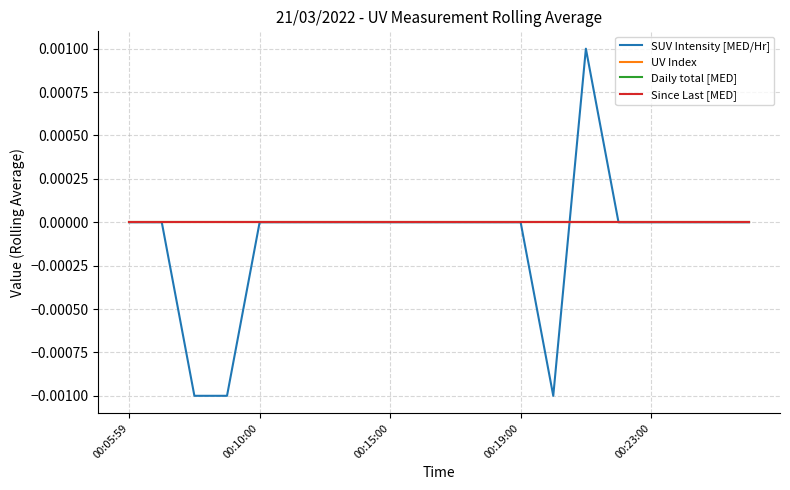

Is this an area chart (filled region under the line)?

No